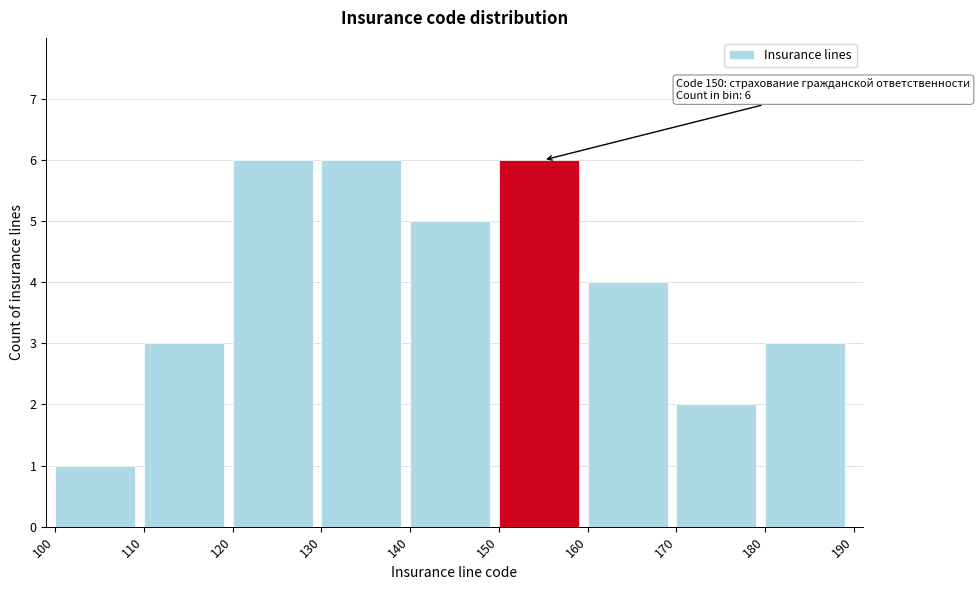

Reading left to right, extract all data points from this chart.

1	3	6	6	5	6	4	2	3